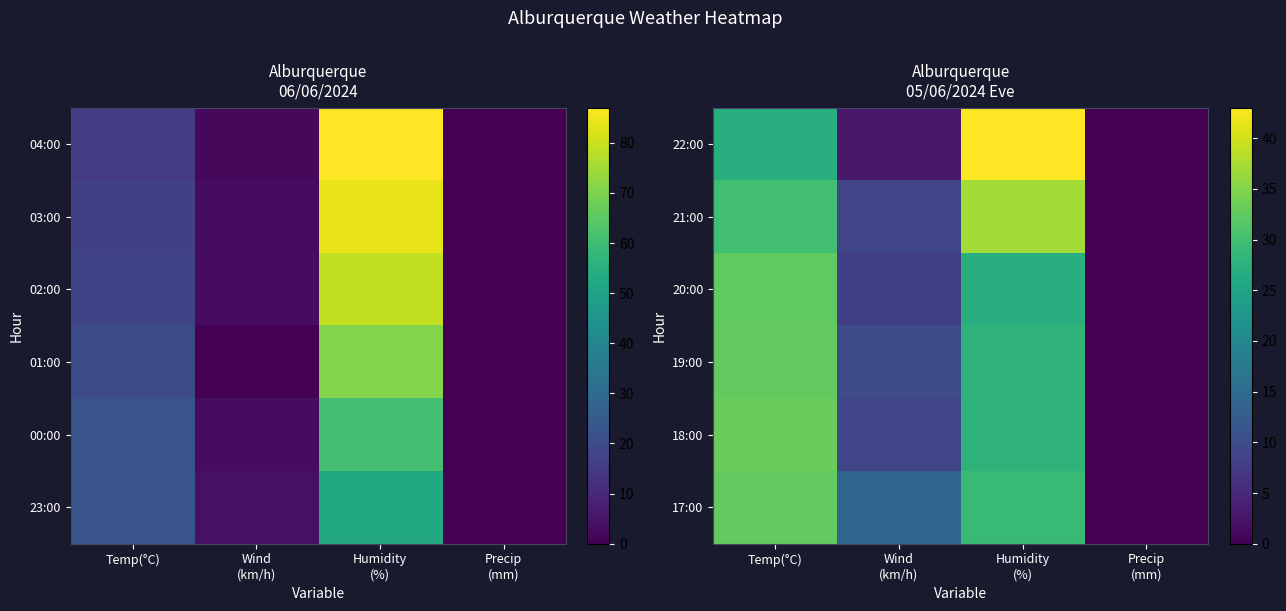

At which category is the sum across all series the highest?

Humidity
(%)